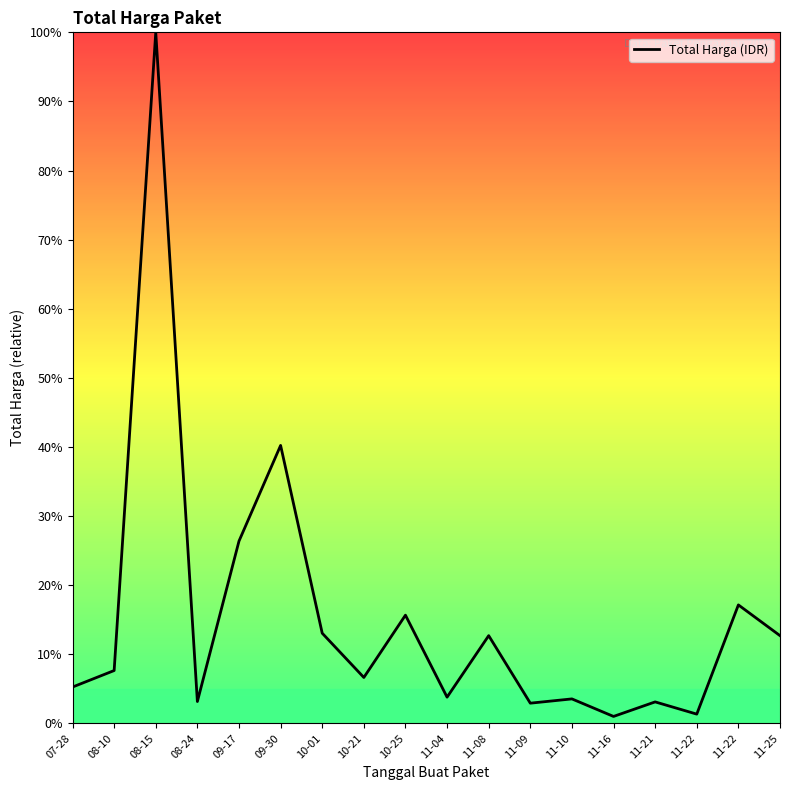

At which category does the data reach its first local peak?

08-15